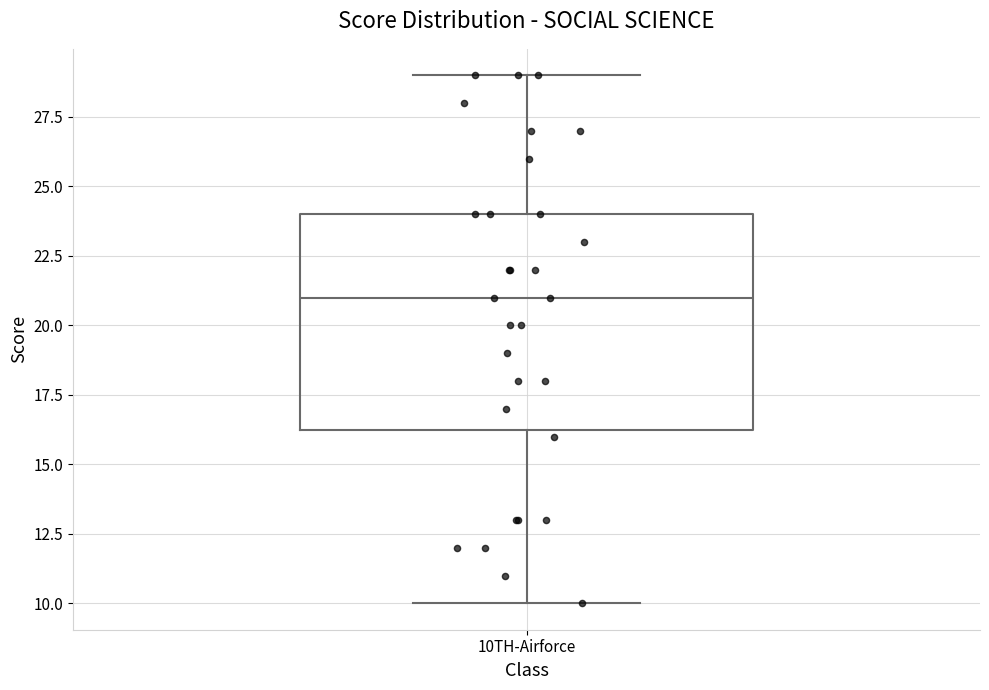

Transcribe this box plot: give where the median line is, the range the box spans, and where the two whiskers end, as read against the y-axis. The values are not printed on the chart, so give them approximately, as read against the axis.

median 21.0, box 16.5 to 24.0, whiskers 10.0 to 29.0